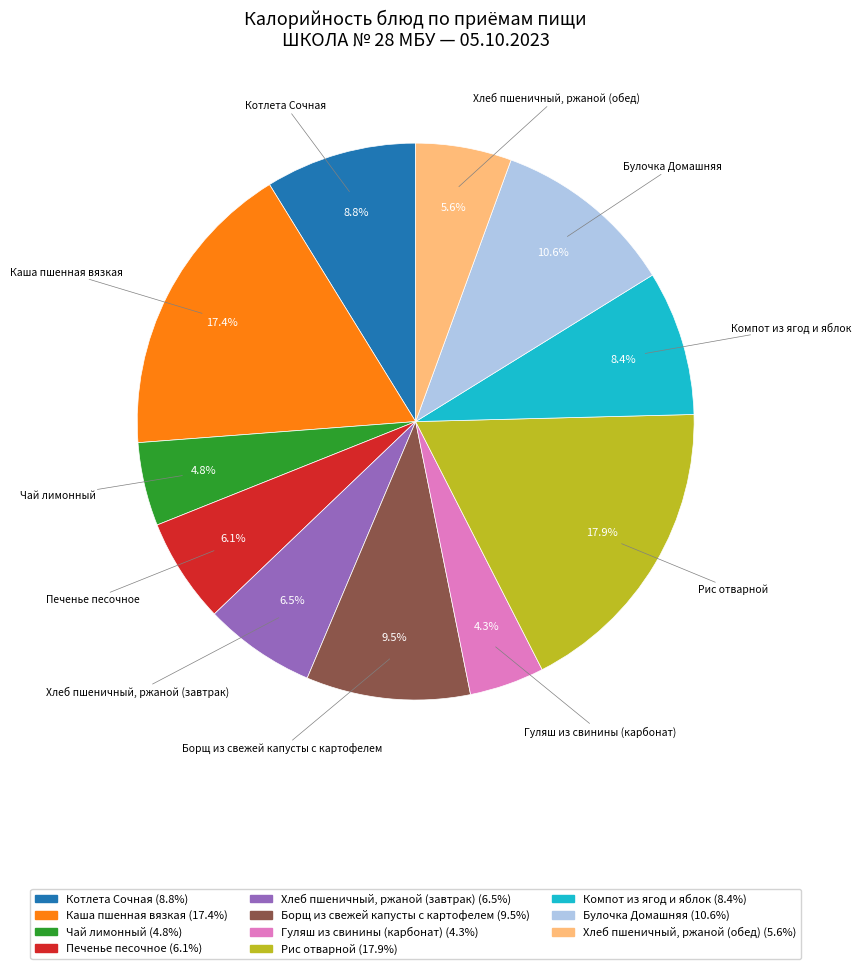

What is the ratio of the value at Каша пшенная вязкая to the value at Борщ из свежей капусты с картофелем?

1.8